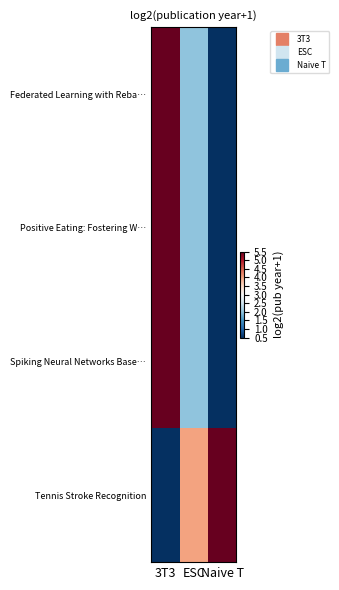

Which has a higher value, Naive T or 3T3?

3T3